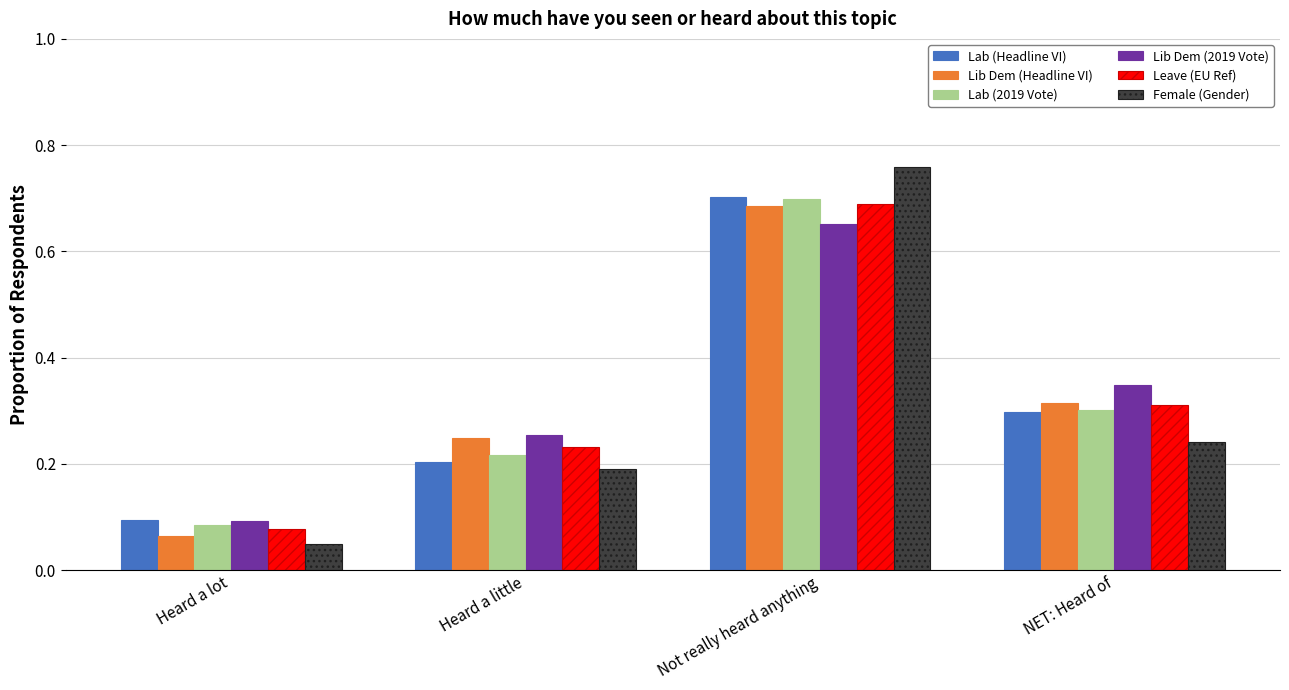

How many bars are there in each group?

6